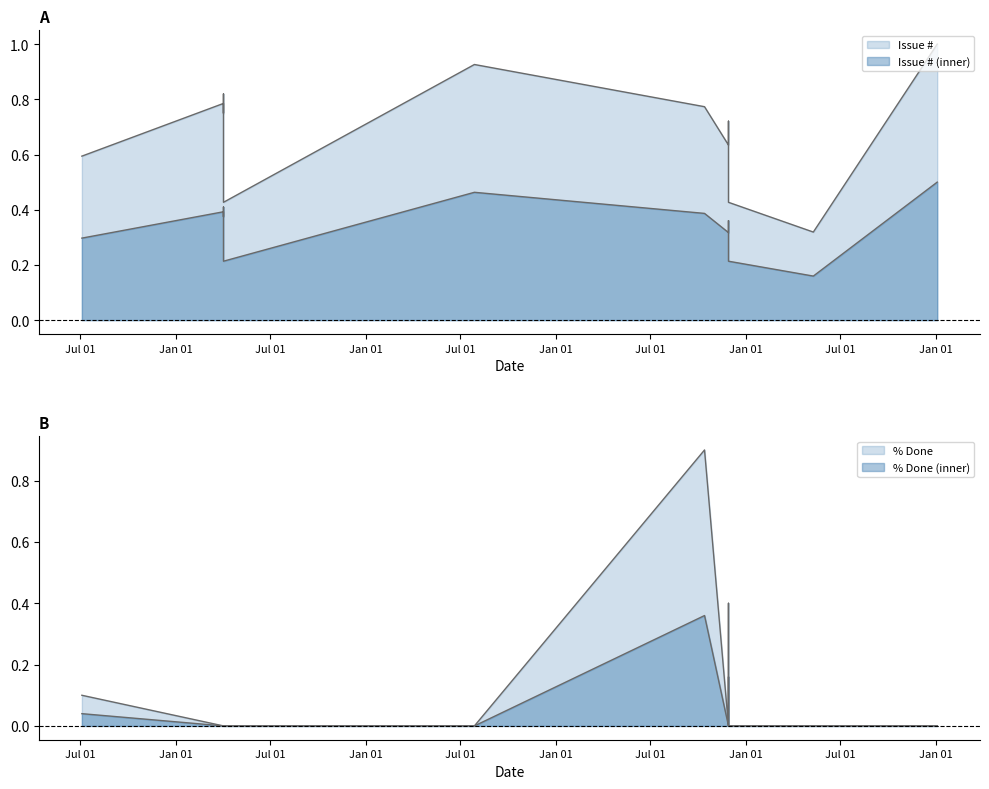

At which category does % Done reach its first local peak?

2019-10-14